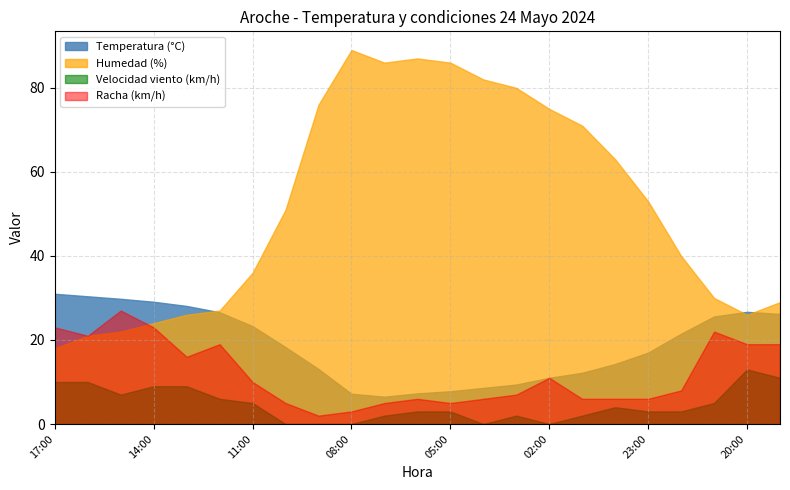

Does the chart have visible grid lines?

Yes